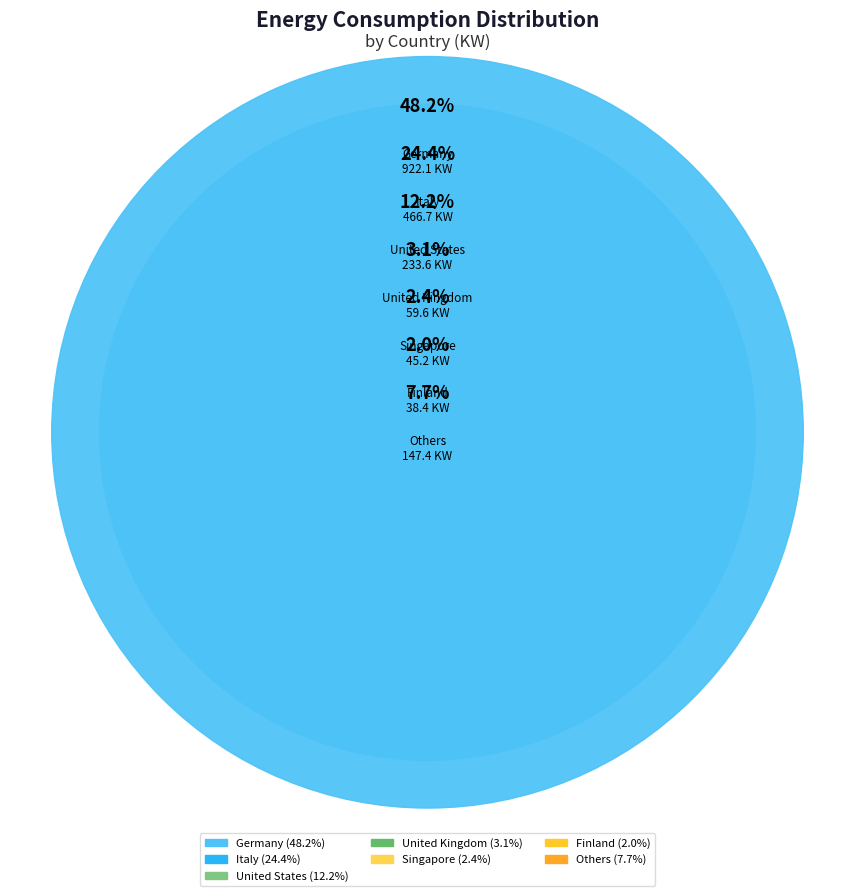

What percentage is the United States slice, to the nearest percent?

12%